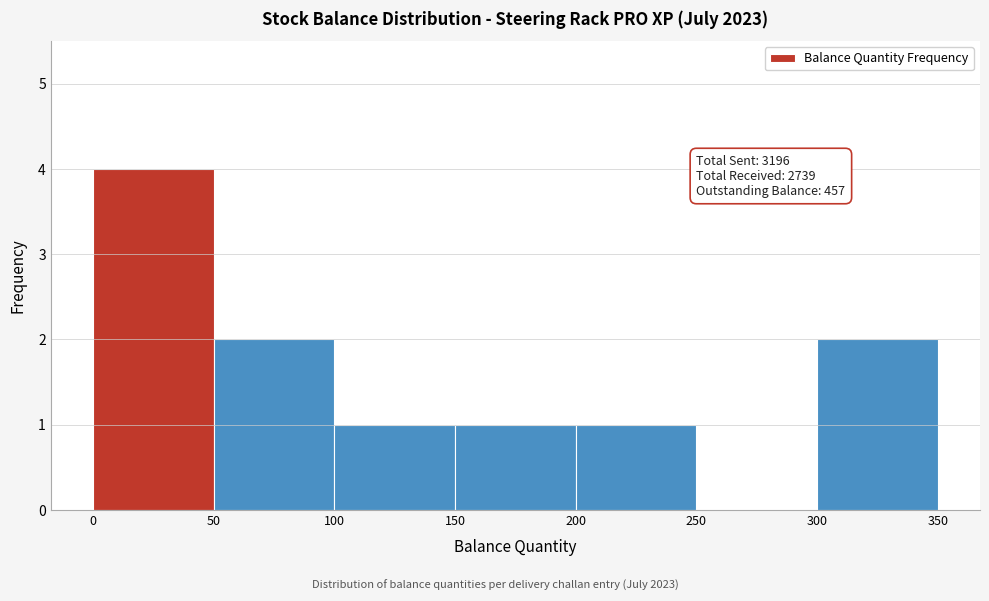

Over which range of the x-axis is the bar tallest?

0 to 50